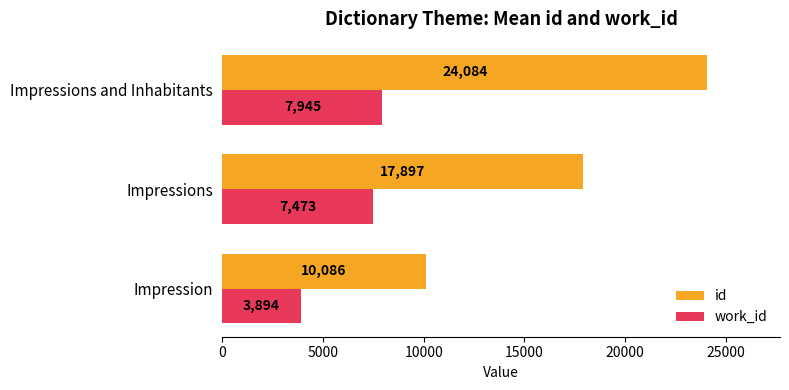

Which series has the largest total across all categories?

id